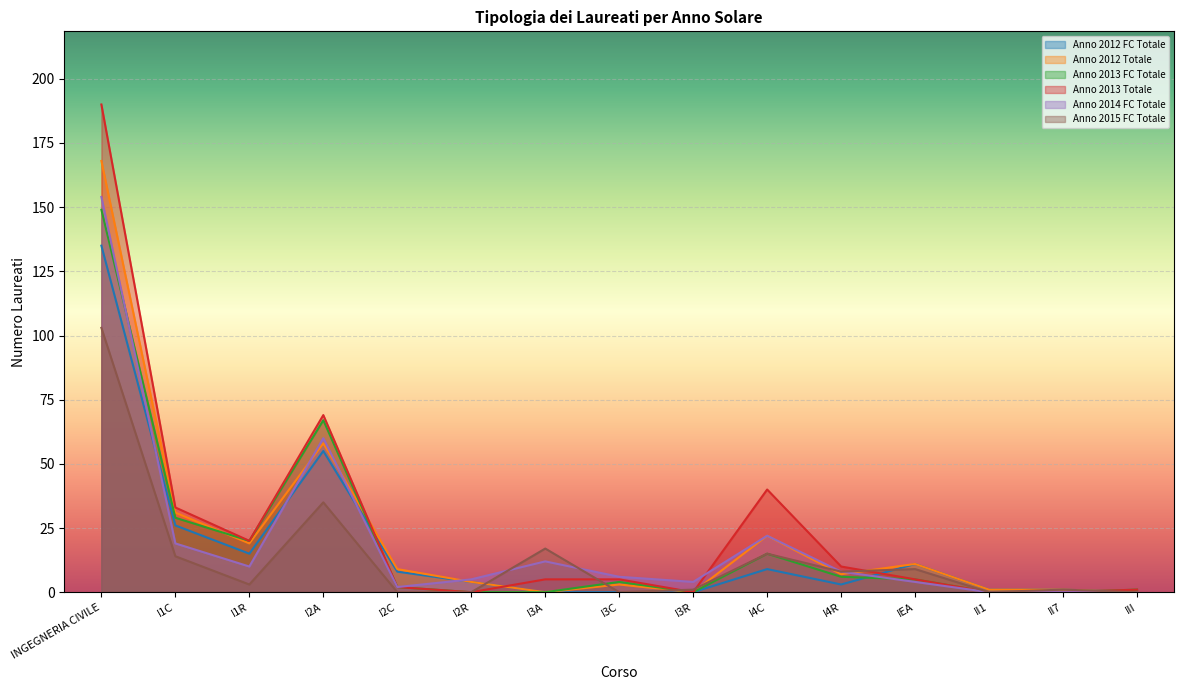

What is the sum of the Anno 2014 FC Totale values at I4C and I2R?

27